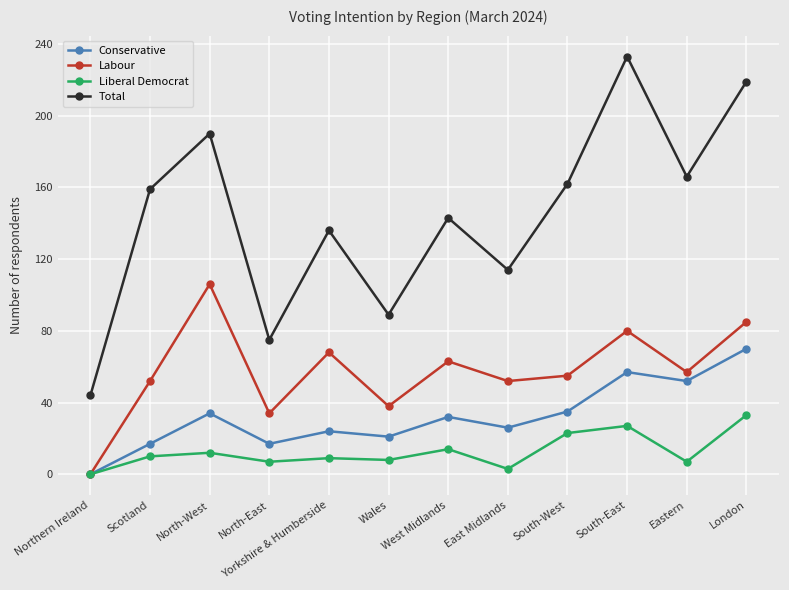

What is the label of the 9th point from the right?

North-East